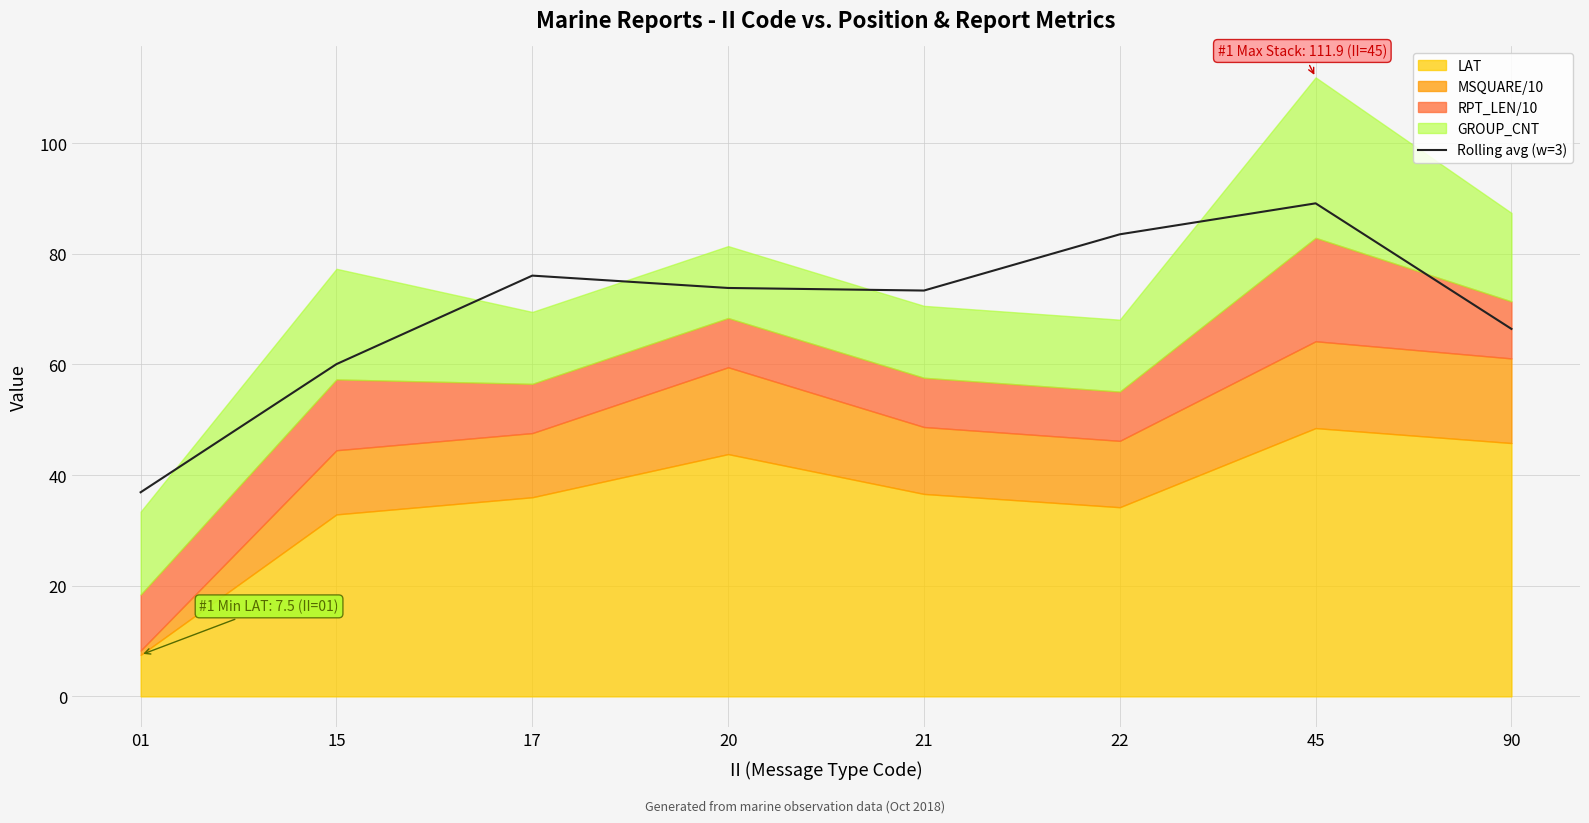

List the labels in order of value, smallest first.

01, 15, 90, 21, 20, 17, 22, 45